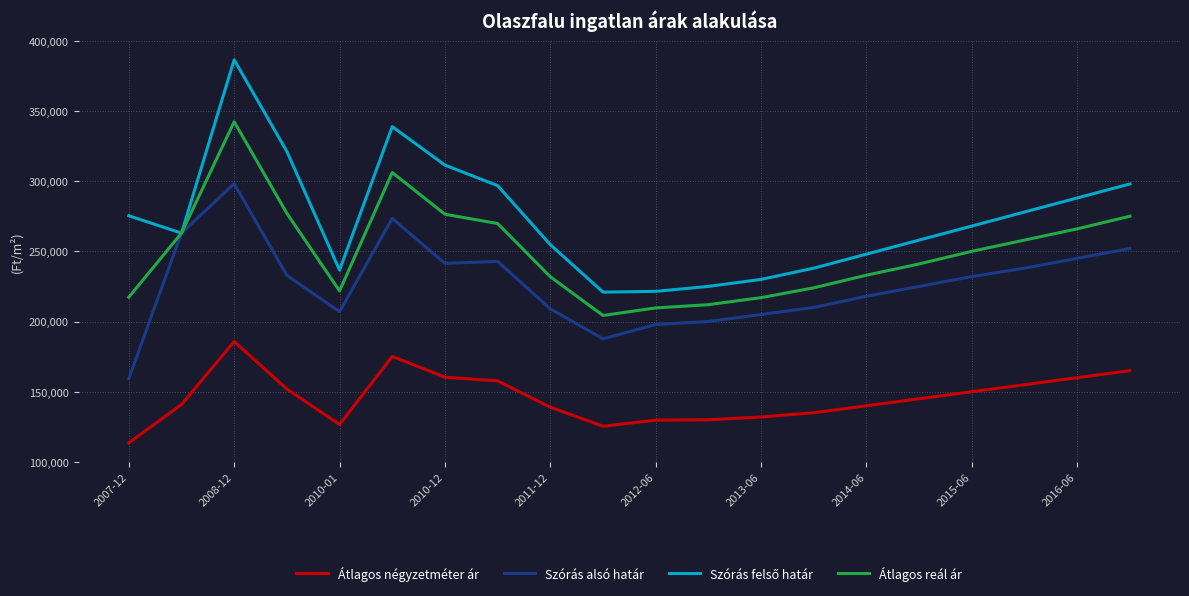

What is the minimum value shown in the chart?

113522